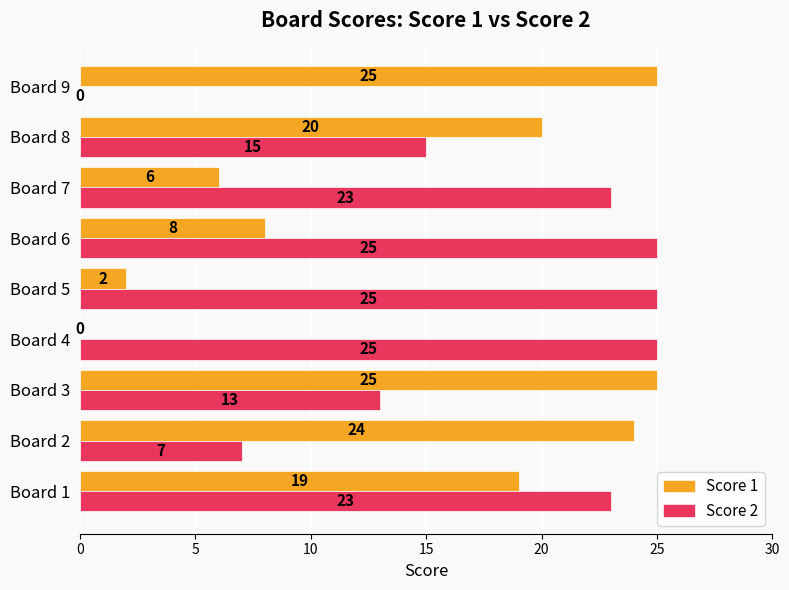

Which series changed the most between Board 1 and Board 9?

Score 2